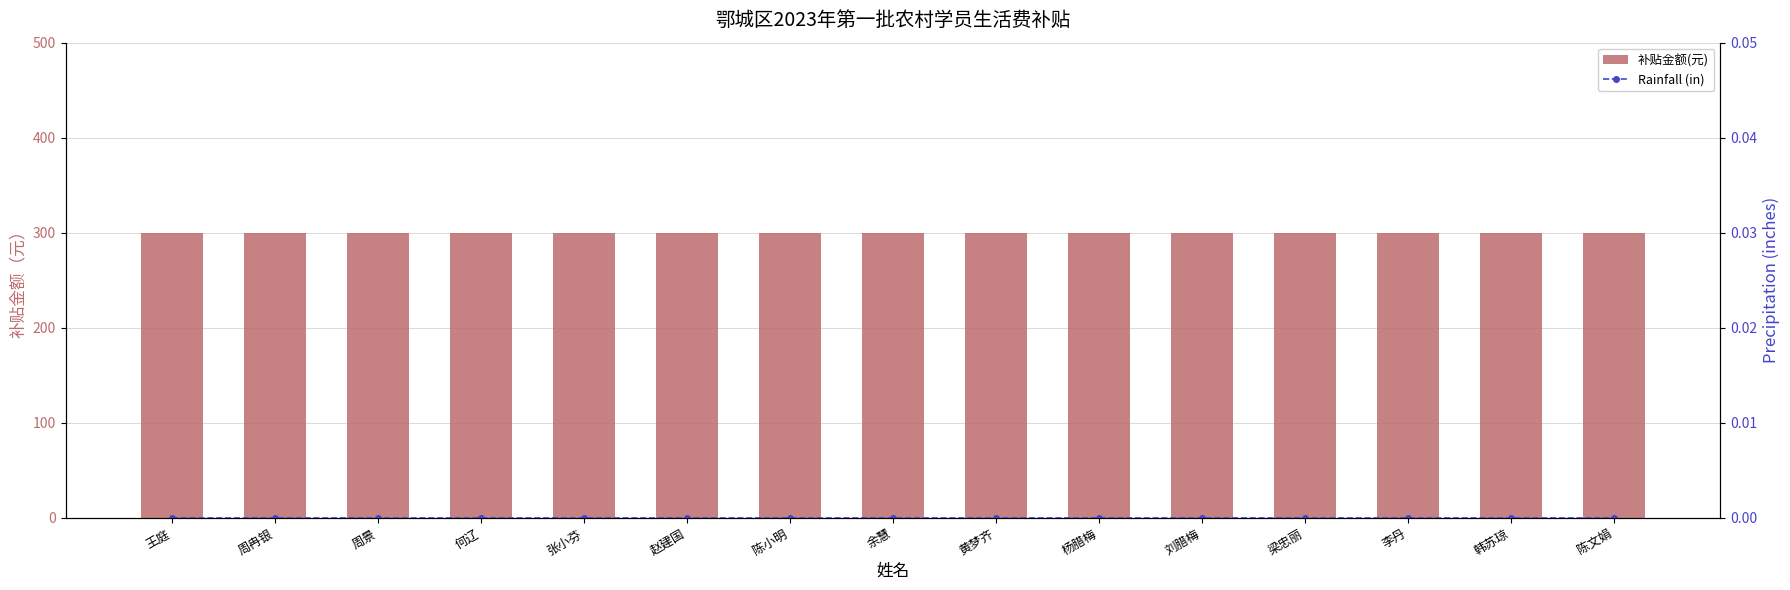

Which series has the widest spread of values?

补贴金额(元)